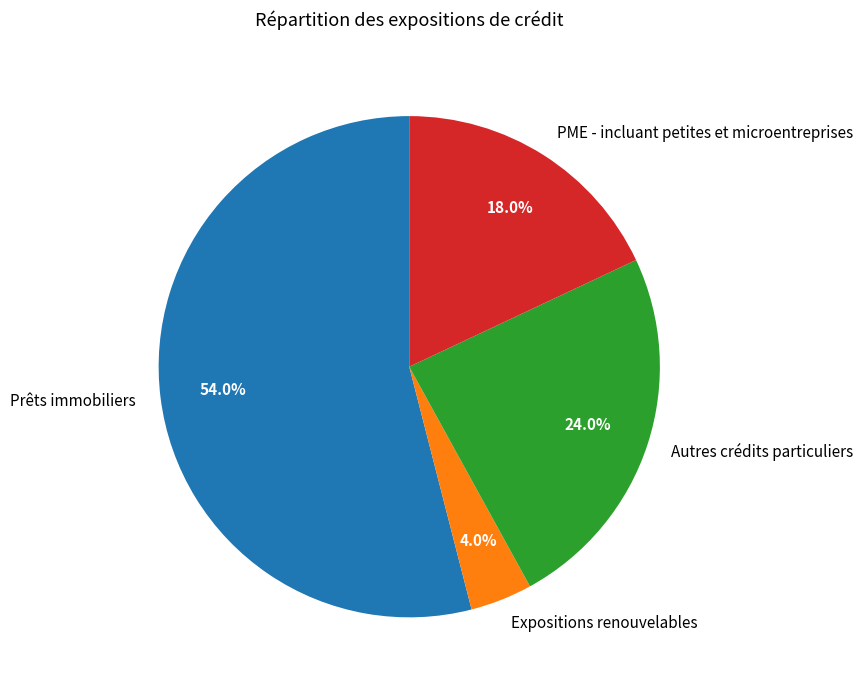

Which slice represents more than half of the pie?

Prêts immobiliers